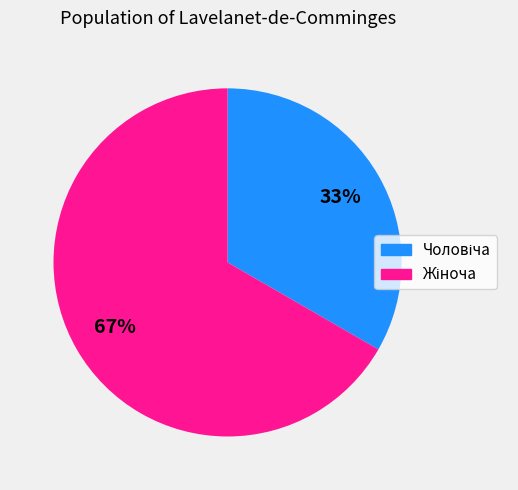

To the nearest percent, what is the average slice percentage?

50%